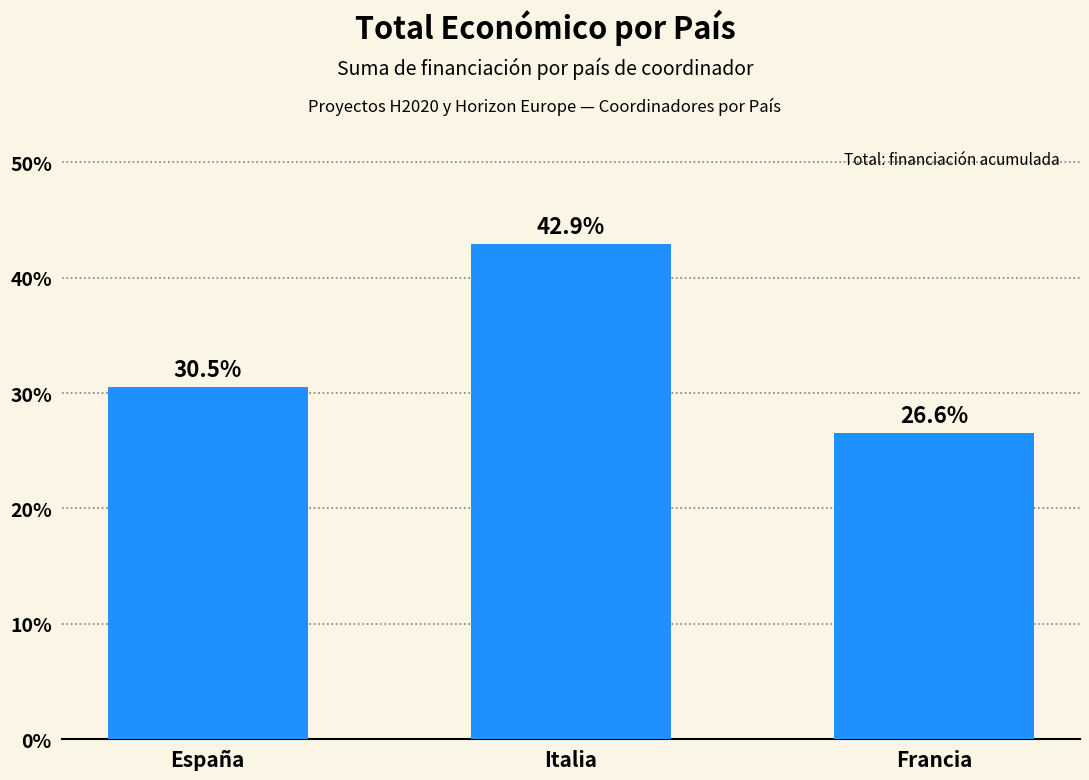

How many bars are there in total?

3